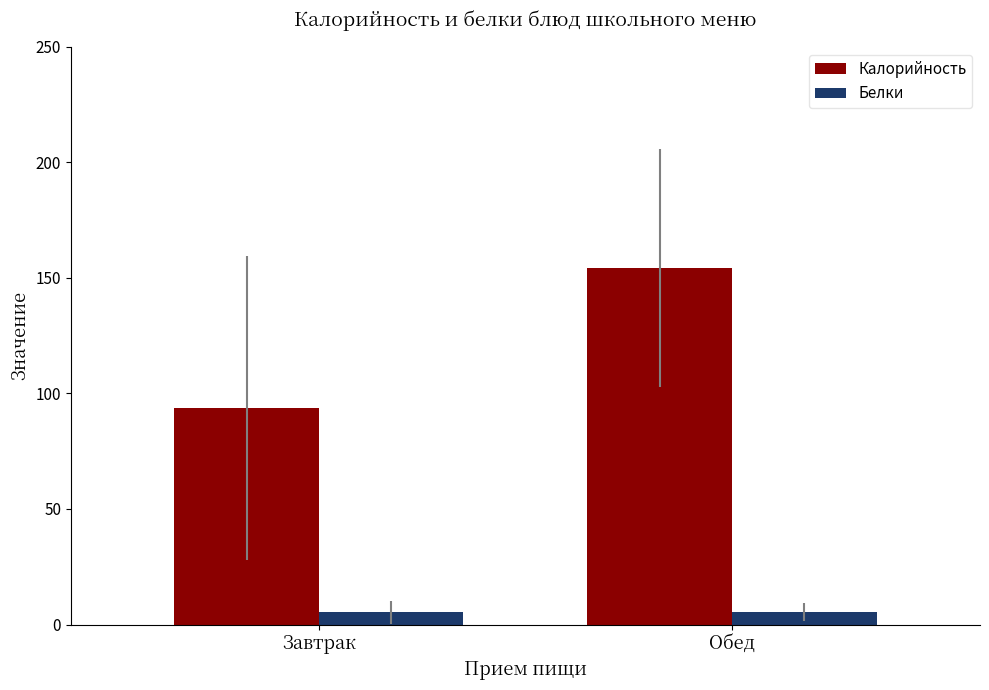

What position from the left is Обед?

2